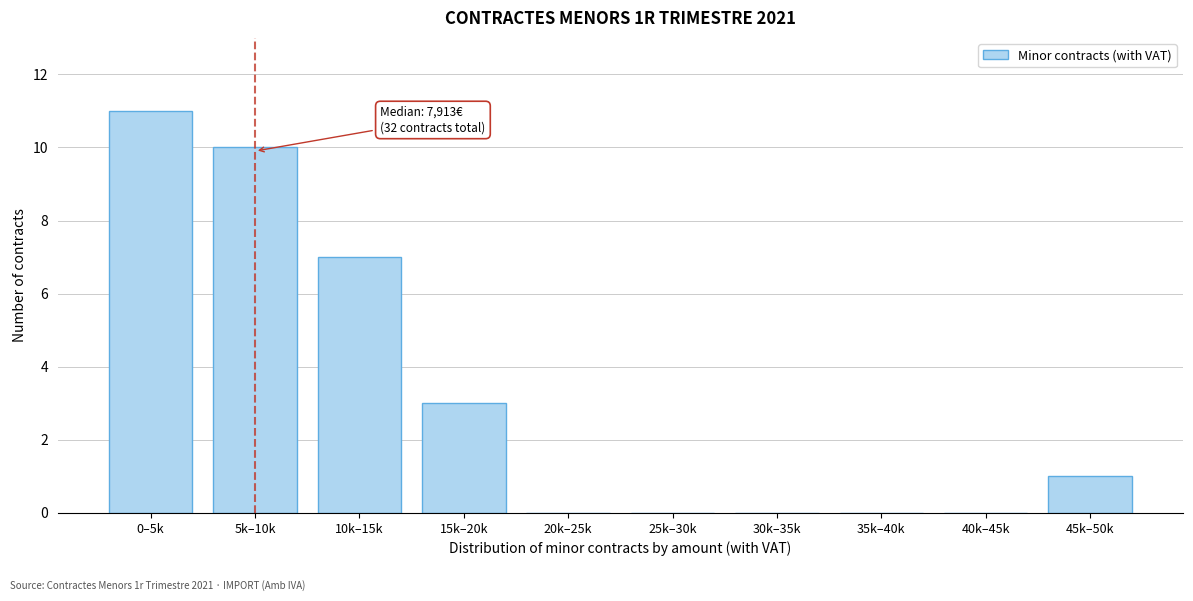

Reading left to right, transcribe all the data shown in this chart.

0–5k=11	5k–10k=10	10k–15k=7	15k–20k=3	20k–25k=0	25k–30k=0	30k–35k=0	35k–40k=0	40k–45k=0	45k–50k=1